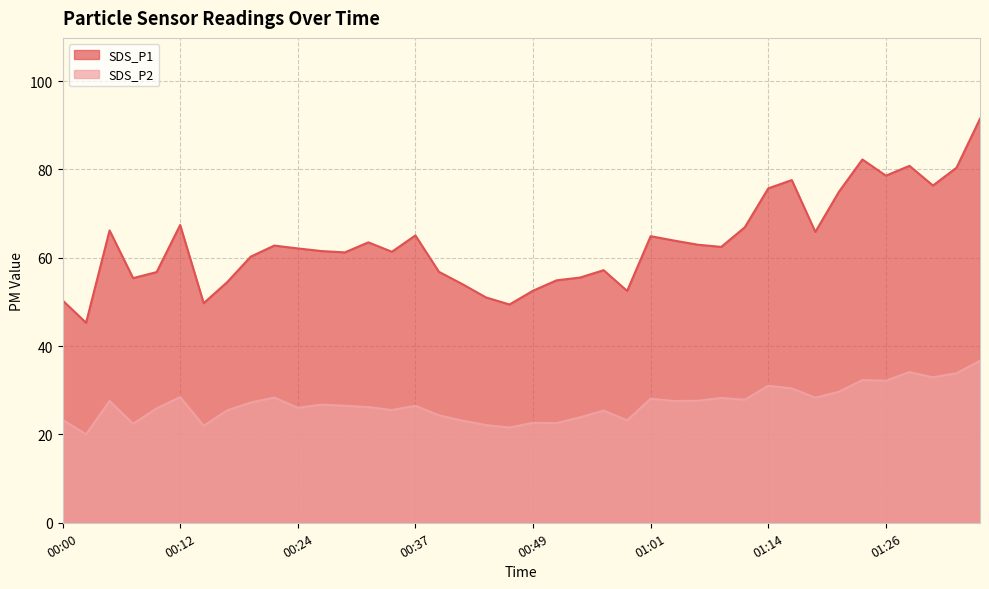

Does the chart display data point markers on the line(s)?

No